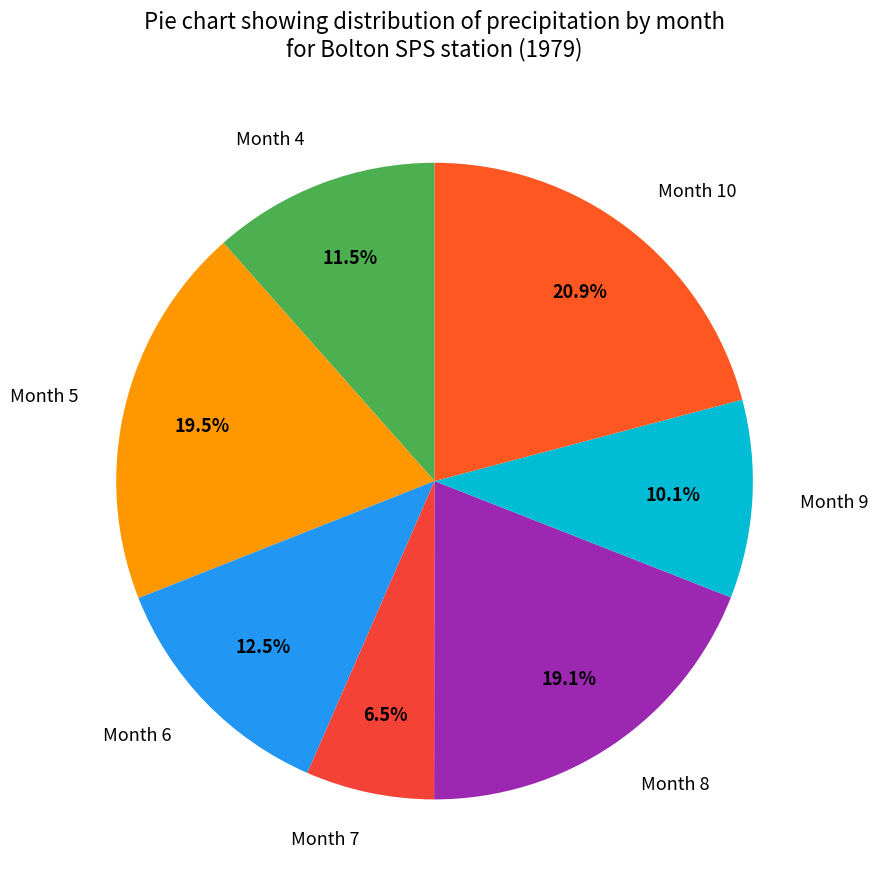

Combined, what portion of the pie is Month 4 and Month 10?

32.4%